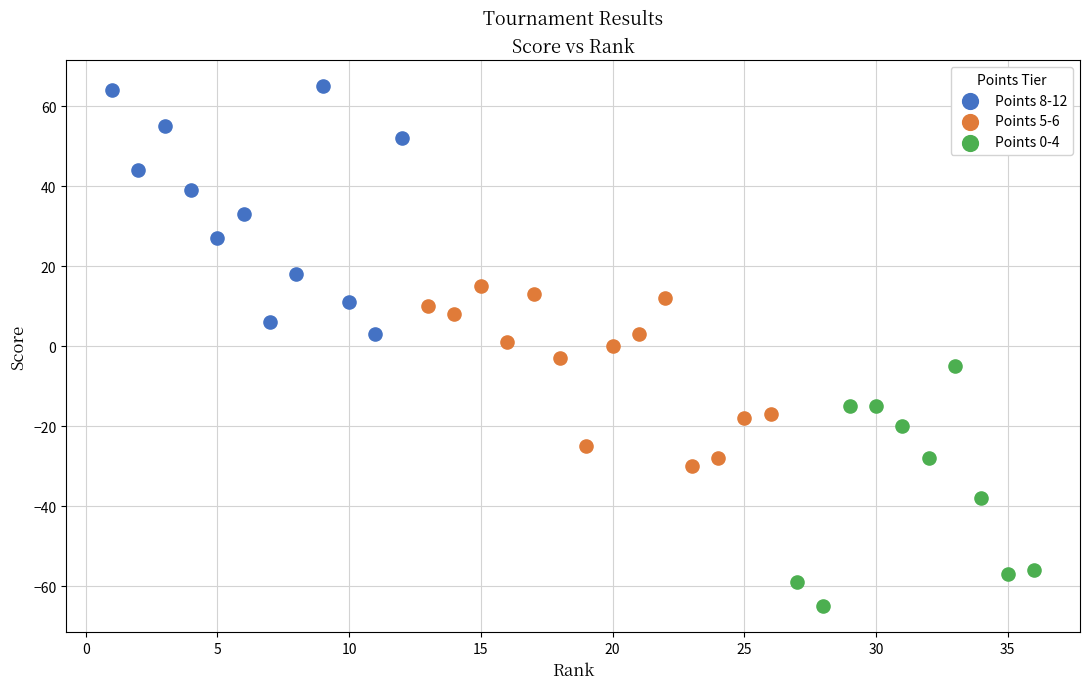

Which series contains the highest Y value?

Points 8-12